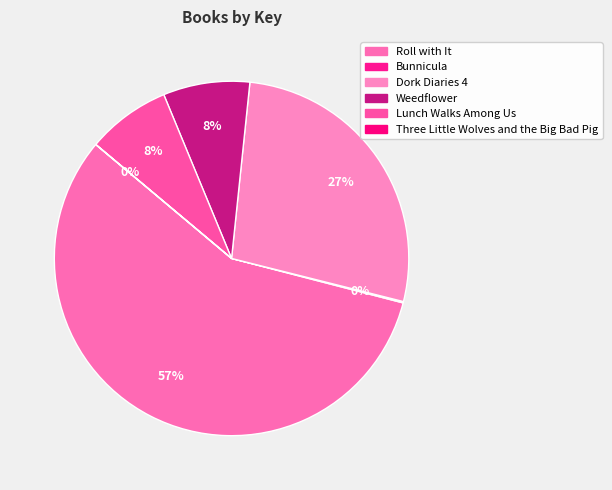

Which has a higher value, Lunch Walks Among Us or Weedflower?

Weedflower